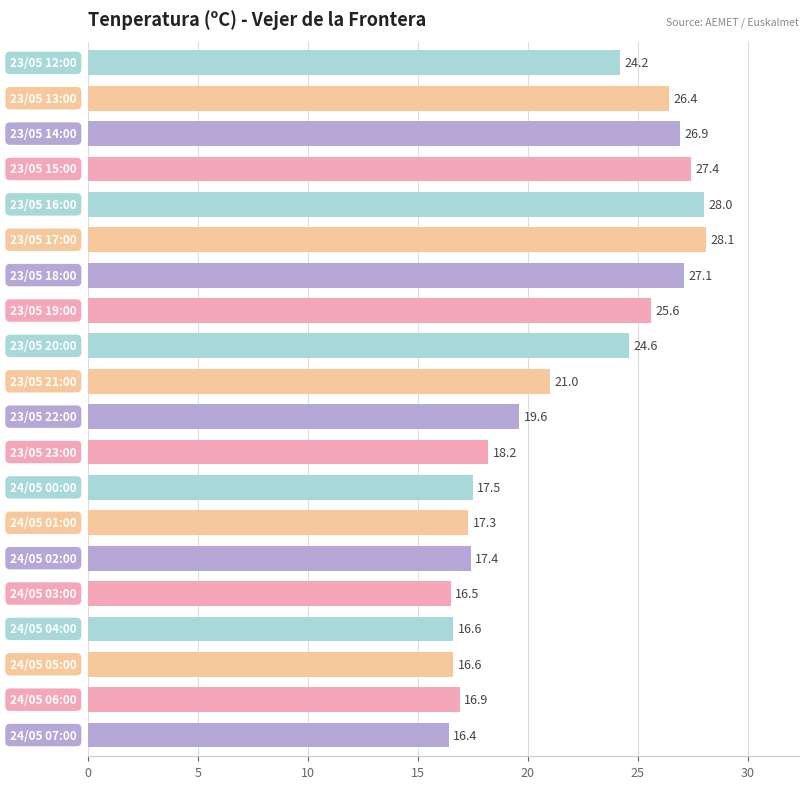

What is the difference between the maximum and minimum values?

11.7